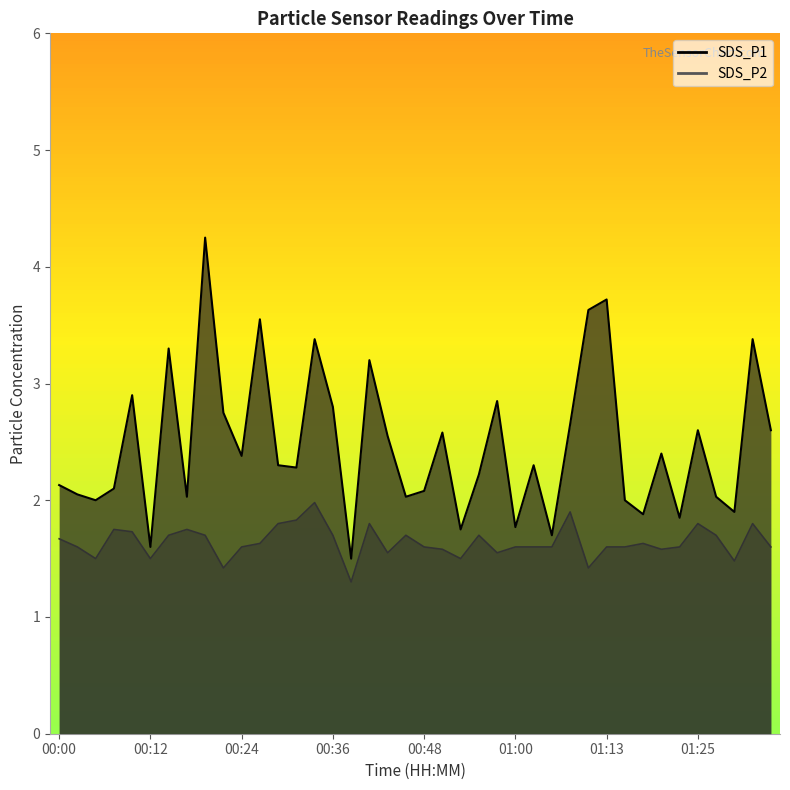

How many lines are shown in the chart?

2